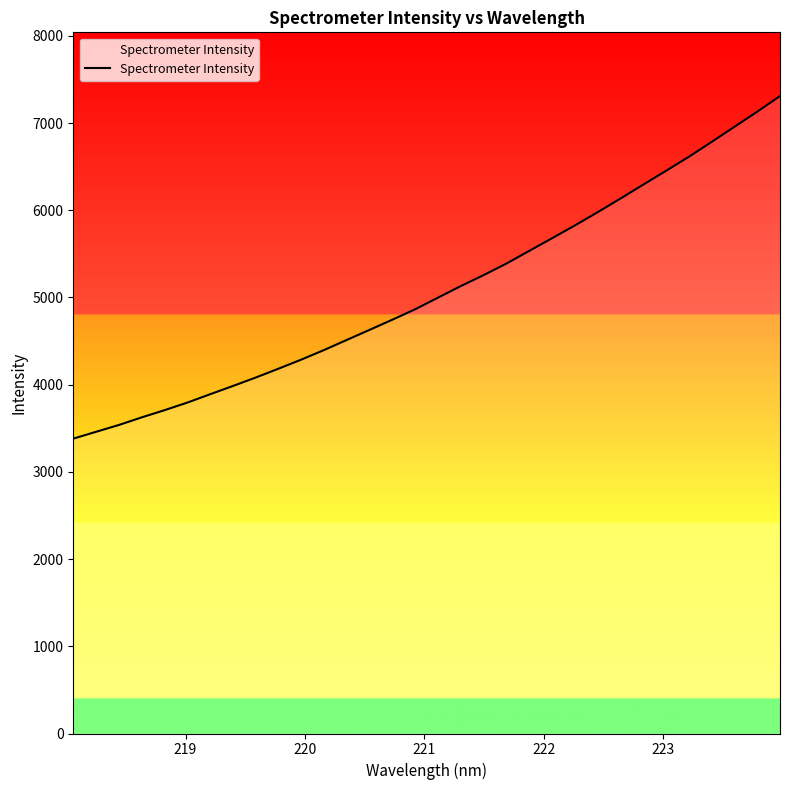

What is the greatest value displayed?

7309.6